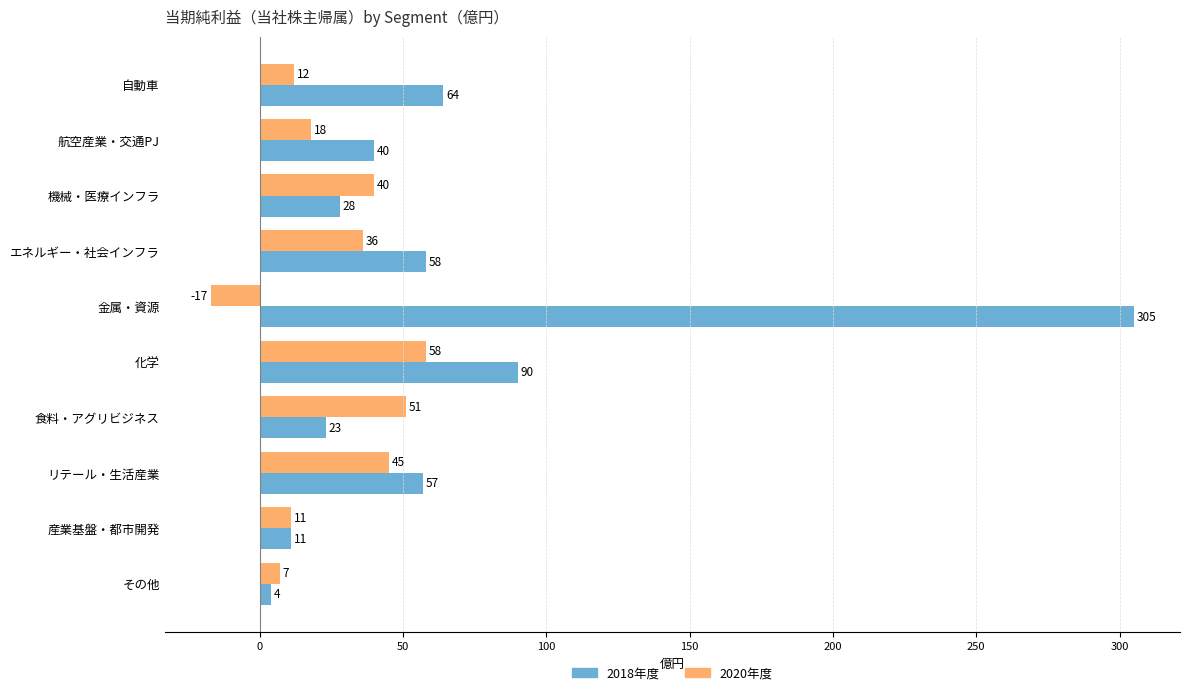

List the labels in order of 2020年度 value, largest first.

化学, 食料・アグリビジネス, リテール・生活産業, 機械・医療インフラ, エネルギー・社会インフラ, 航空産業・交通PJ, 自動車, 産業基盤・都市開発, その他, 金属・資源